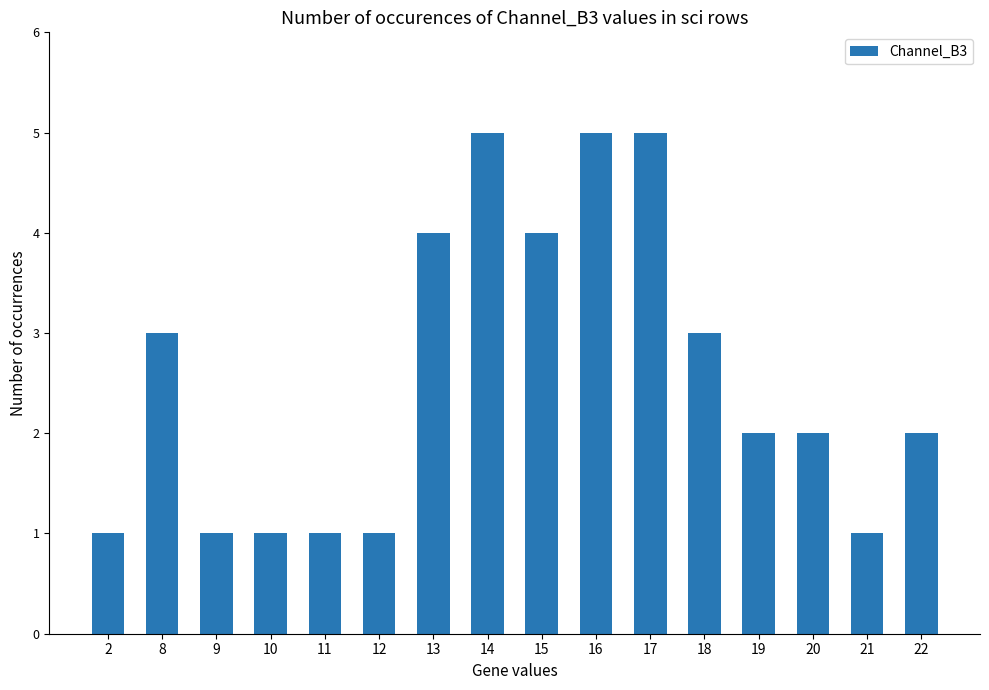

What is the change in value from 8 to 13?

+1